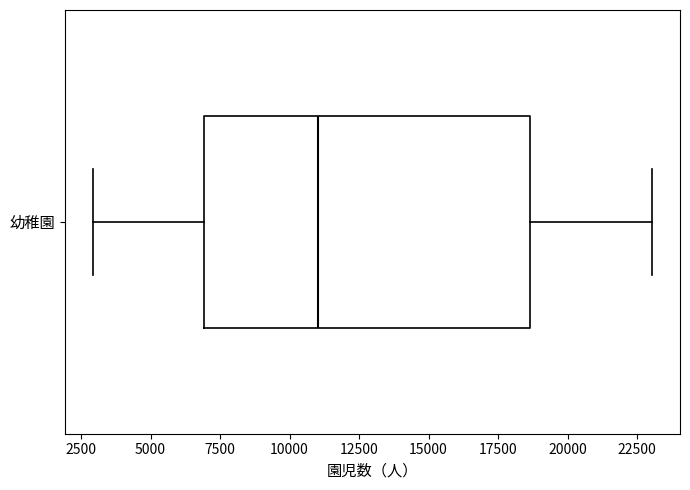

Transcribe this box plot: give where the median line is, the range the box spans, and where the two whiskers end, as read against the x-axis. The values are not printed on the chart, so give them approximately, as read against the axis.

median 11000, box 7000 to 18500, whiskers 3000 to 23000